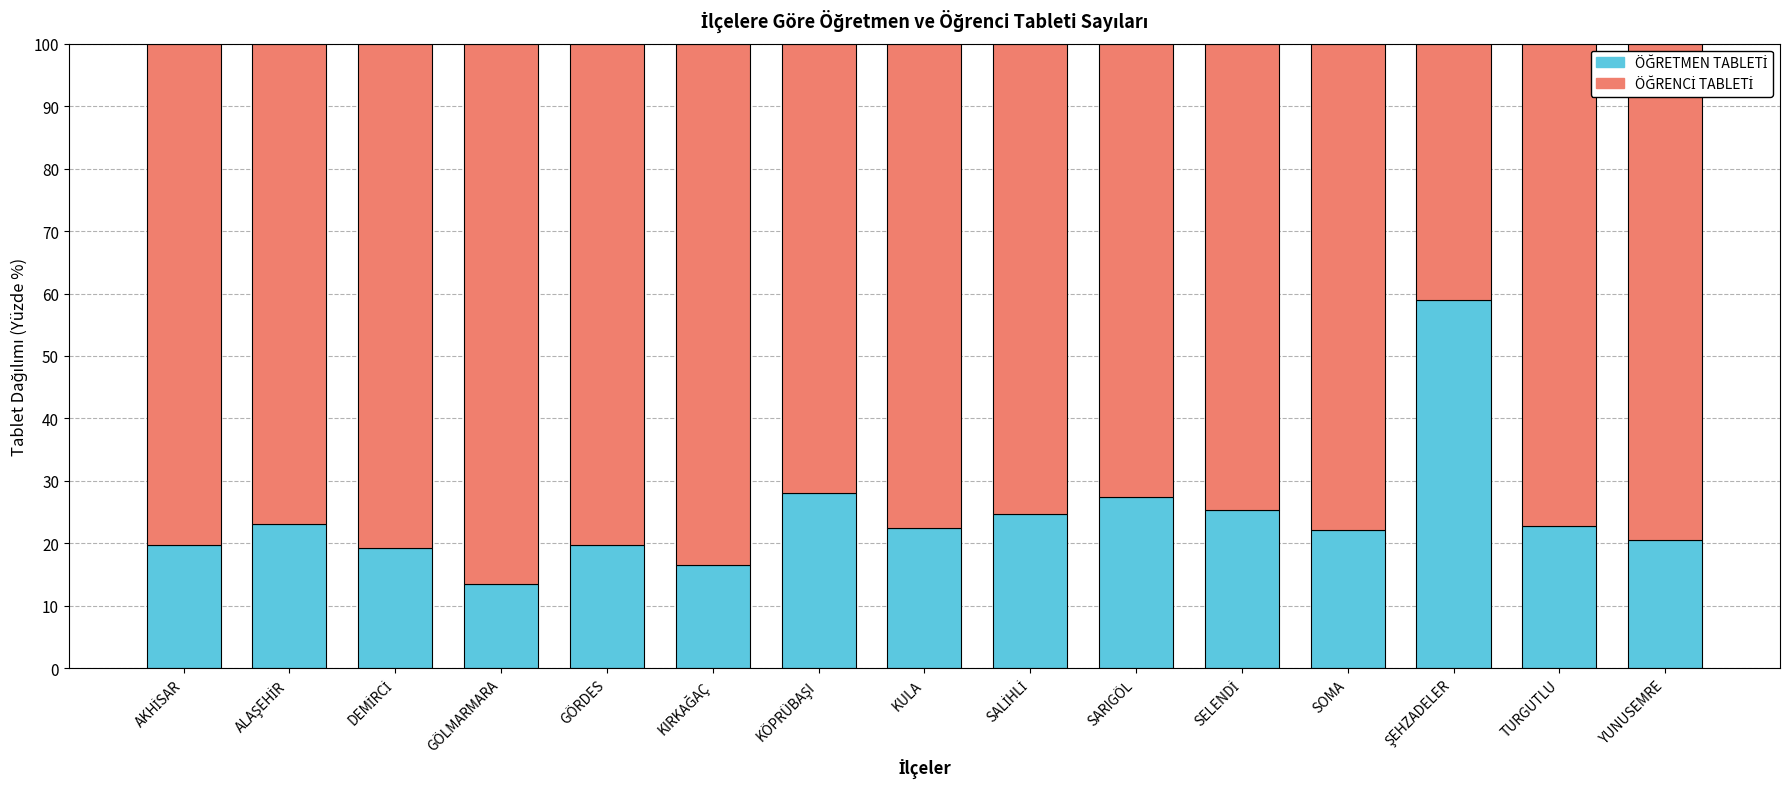

What is the total value across all series at GÖLMARMARA?

100.0